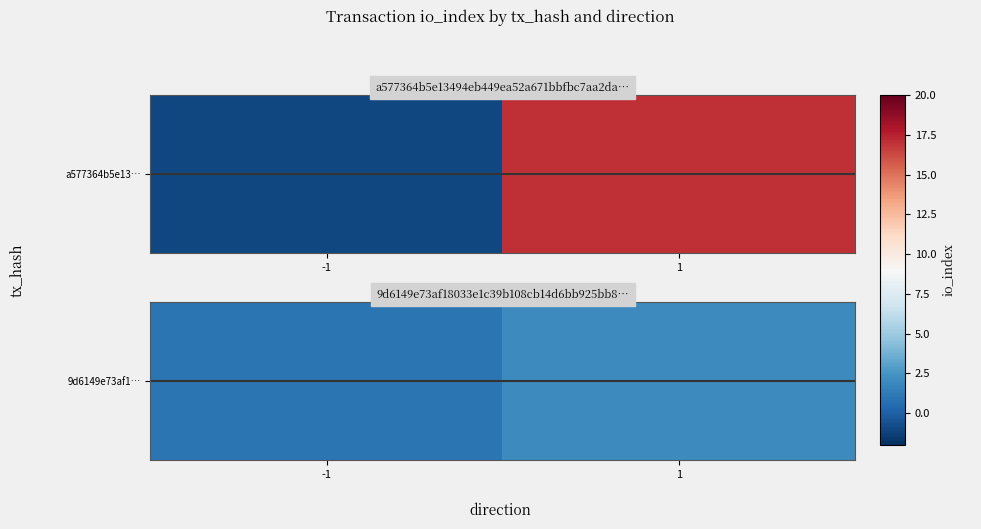

Rank the categories by value from lowest to highest.

-1, 1